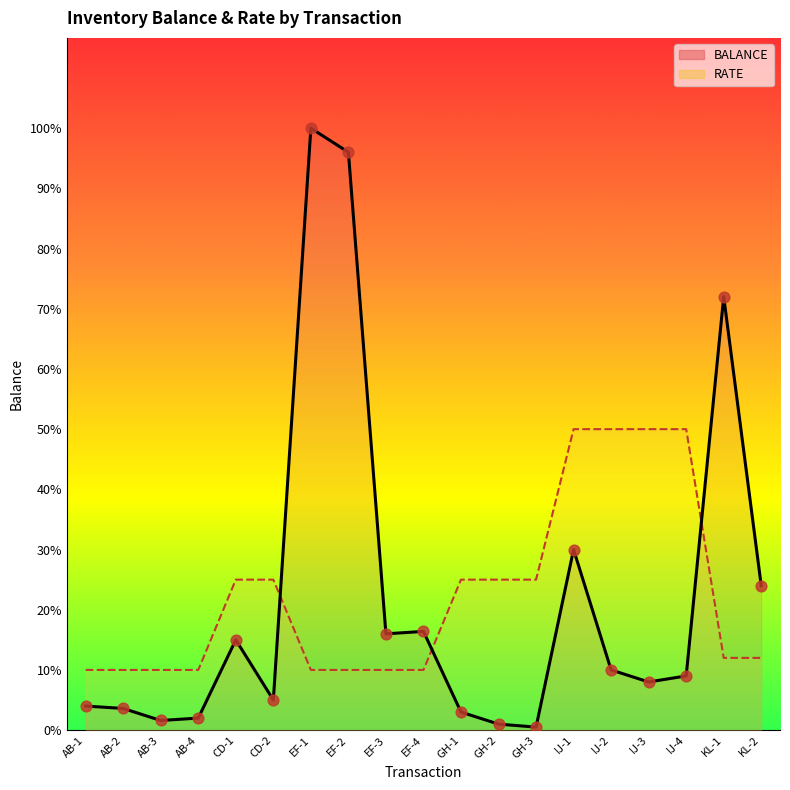

Which series has the largest total across all categories?

RATE